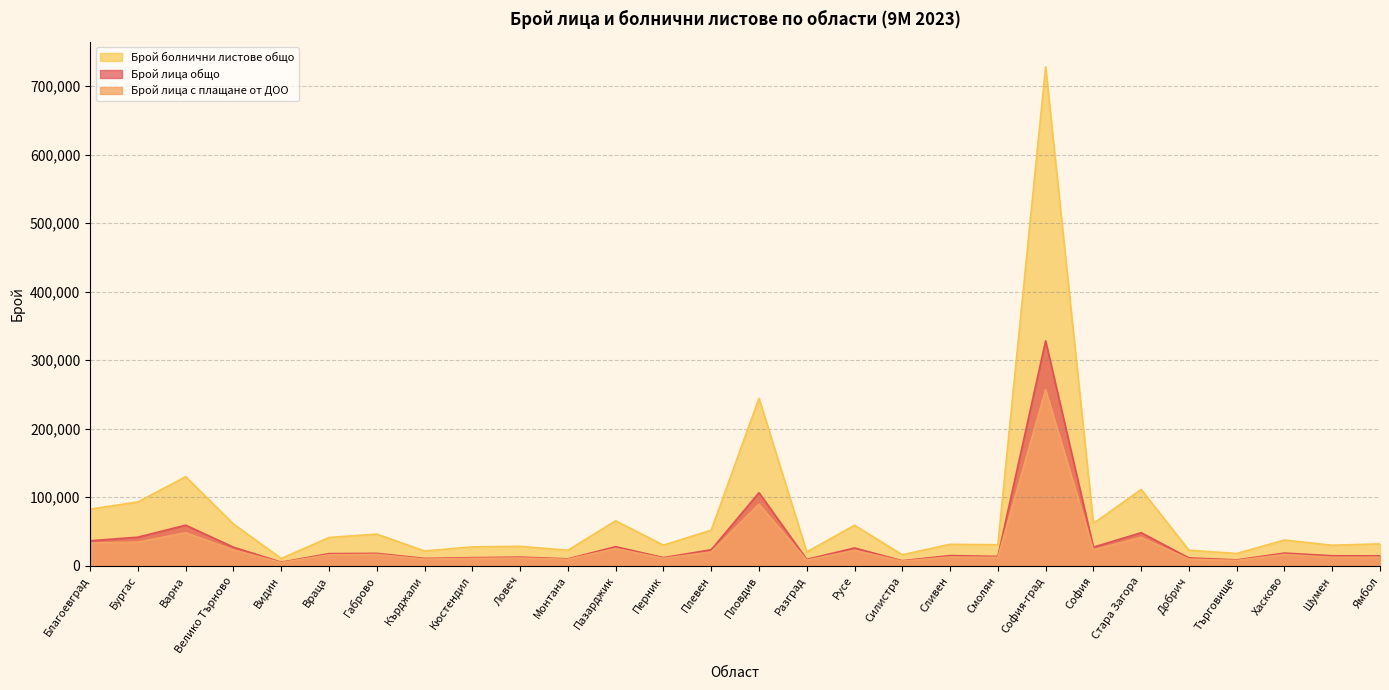

How many values in the Брой лица с плащане от ДОО series exceed 15939?

13